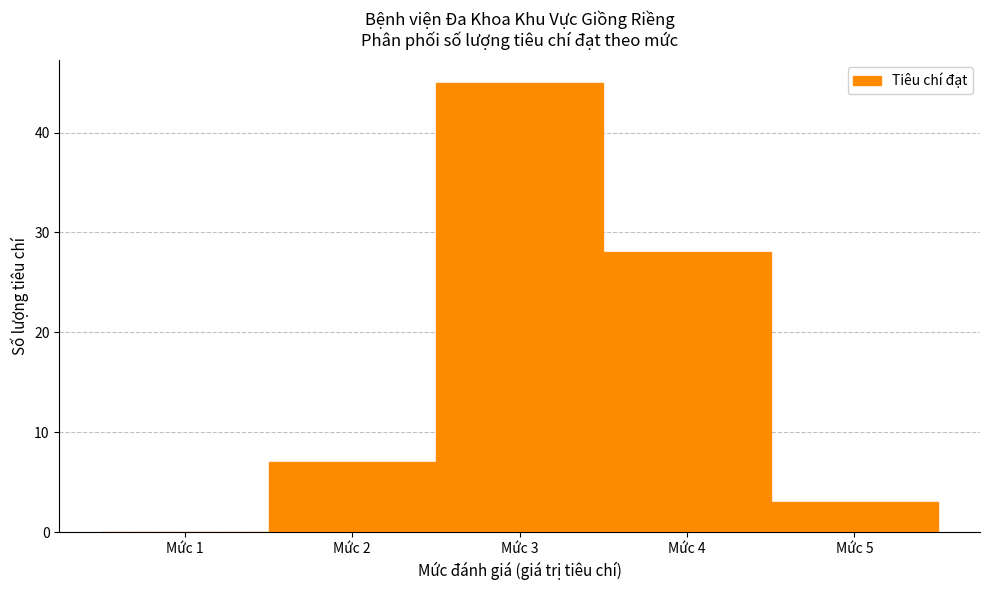

Reading left to right, transcribe this chart: for each bar, give the range it covers on the x-axis and its height. The values are not printed on the chart, so give them approximately, as read against the axis.

0.5 to 1.5: 0
1.5 to 2.5: 7
2.5 to 3.5: 45
3.5 to 4.5: 28
4.5 to 5.5: 3